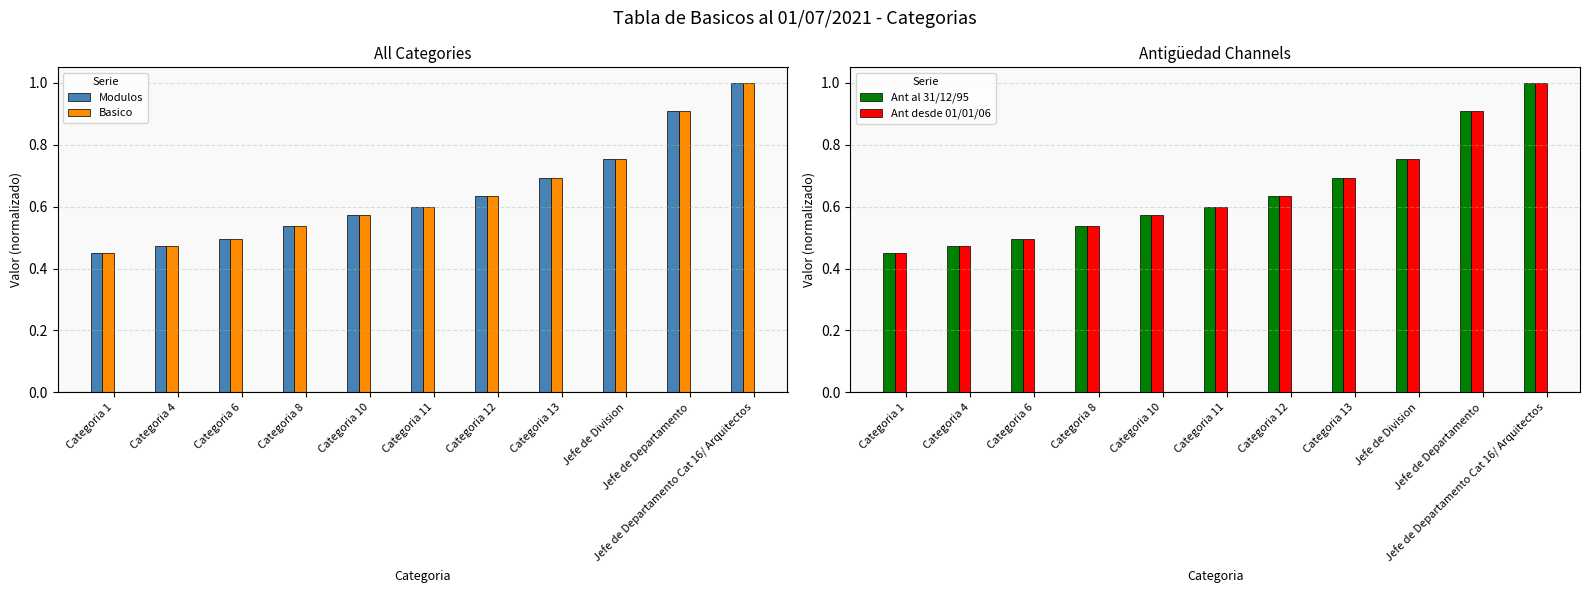

Between Categoria 1 and Jefe de Departamento, which series saw the biggest shift?

Ant al 31/12/95